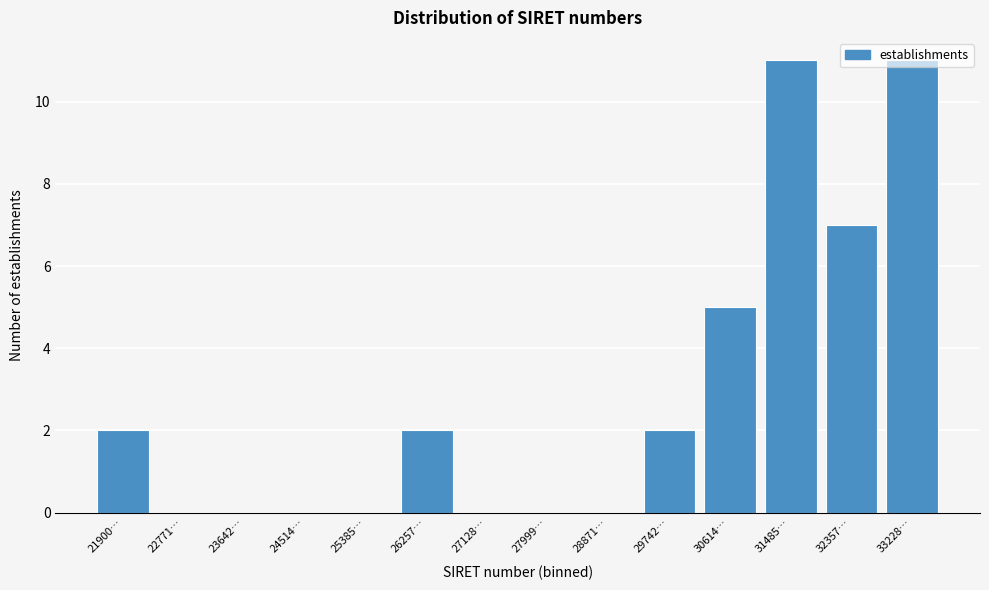

What is the change in value from 27128… to 32357…?

+7